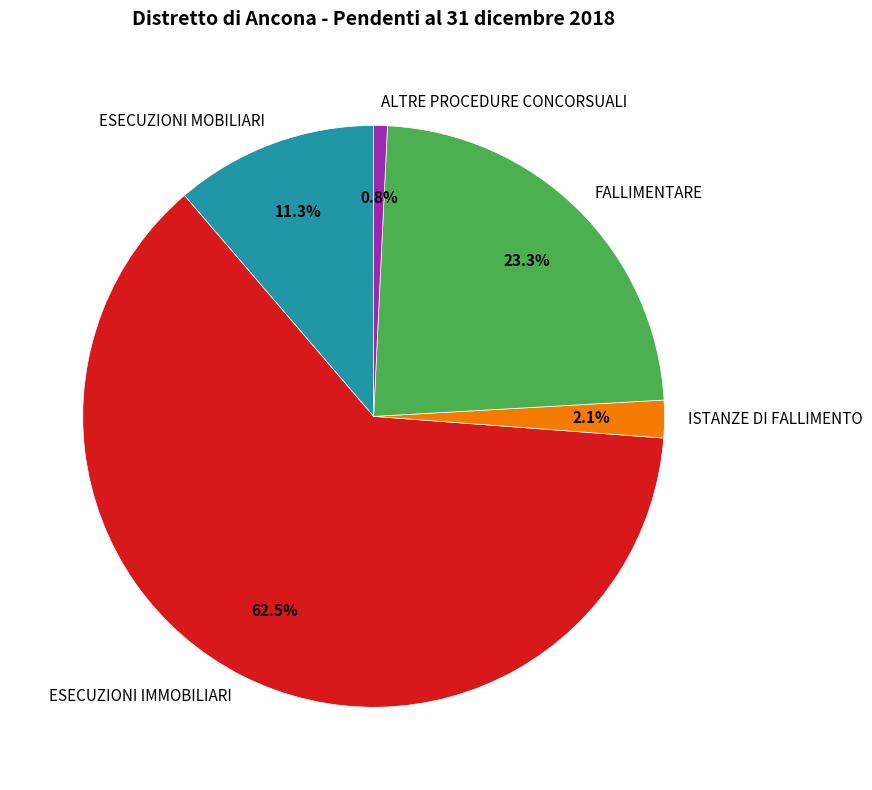

How many segments does this pie chart have?

5